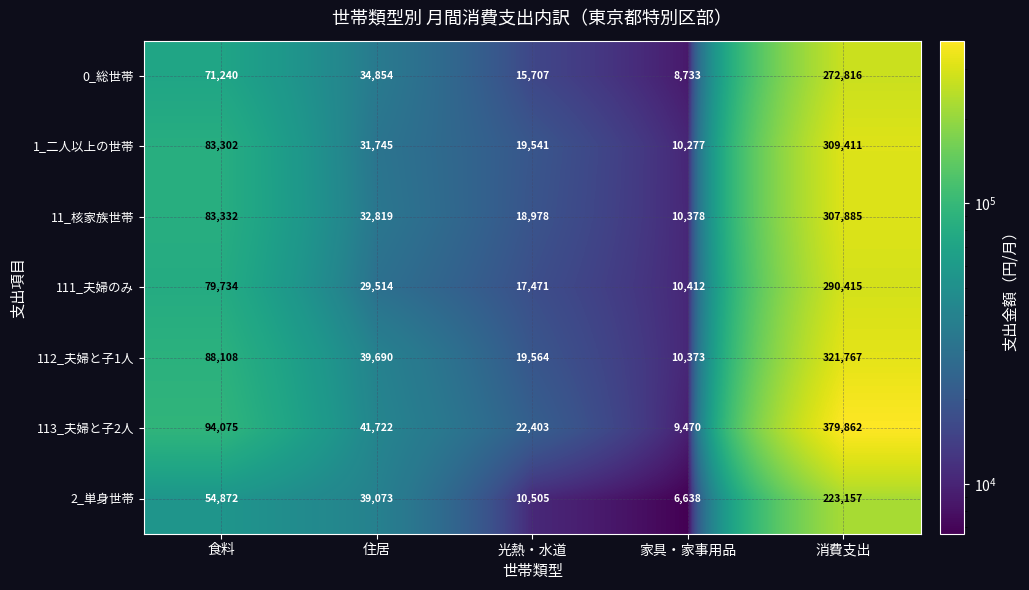

At which label does 11_核家族世帯 first exceed 32819?

食料